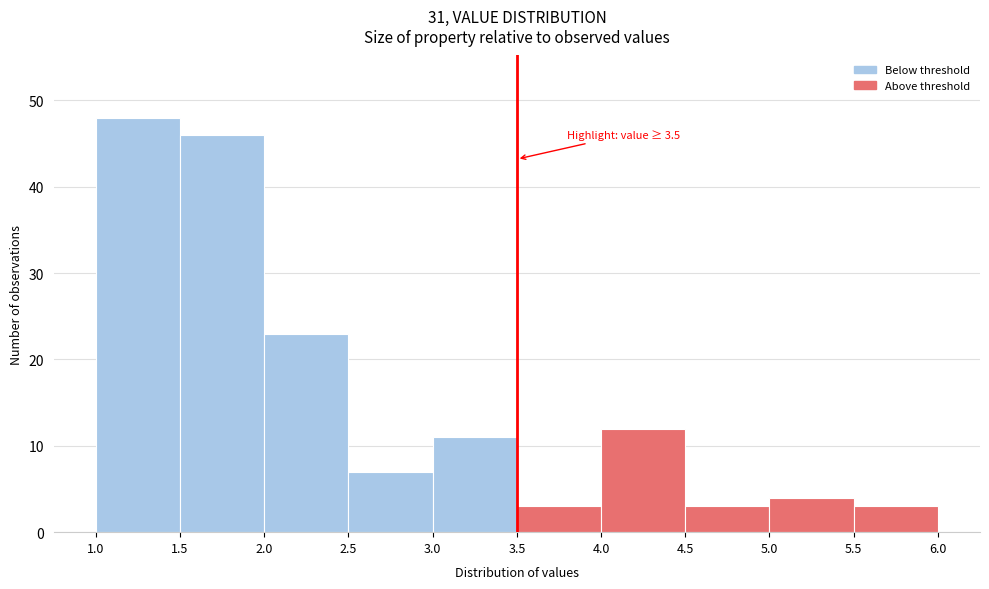

Which range on the x-axis has the tallest bar?

1.0 to 1.5